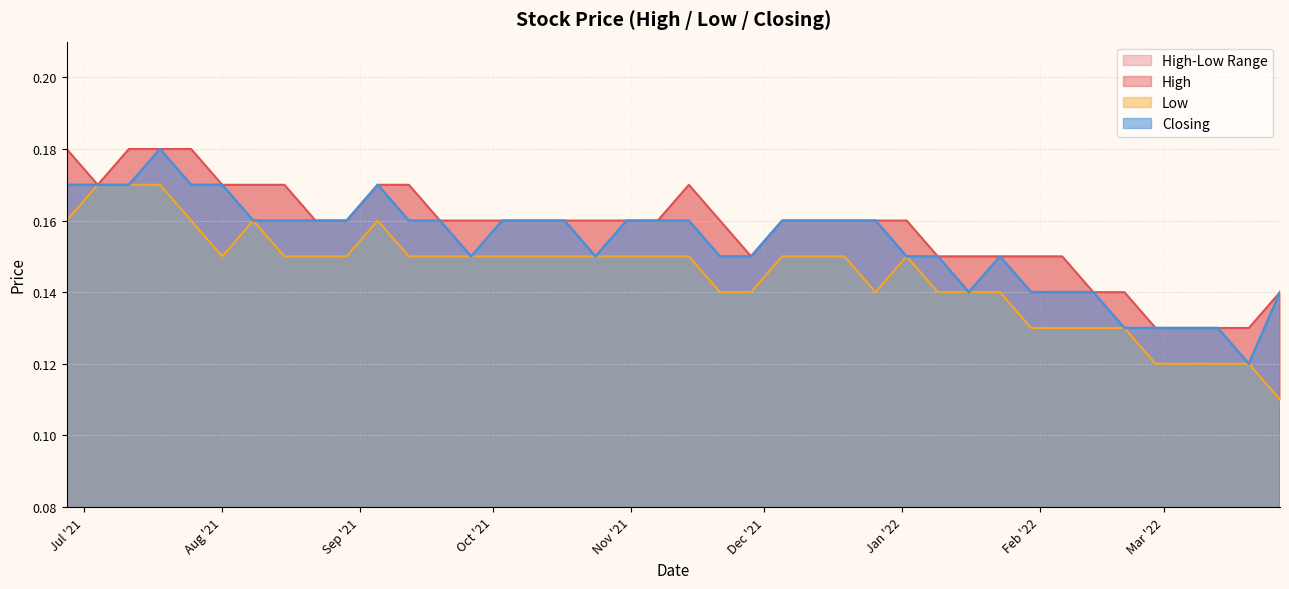

Does the chart have visible grid lines?

Yes